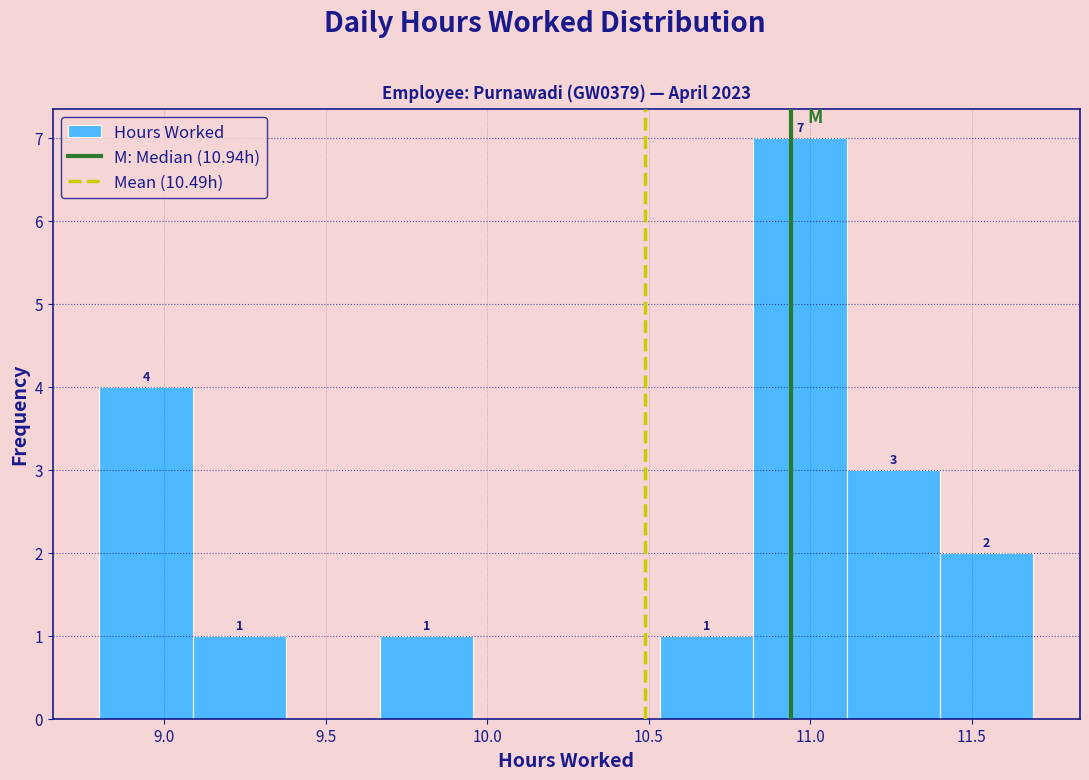

Over which range of the x-axis is the bar tallest?

10.80 to 11.10